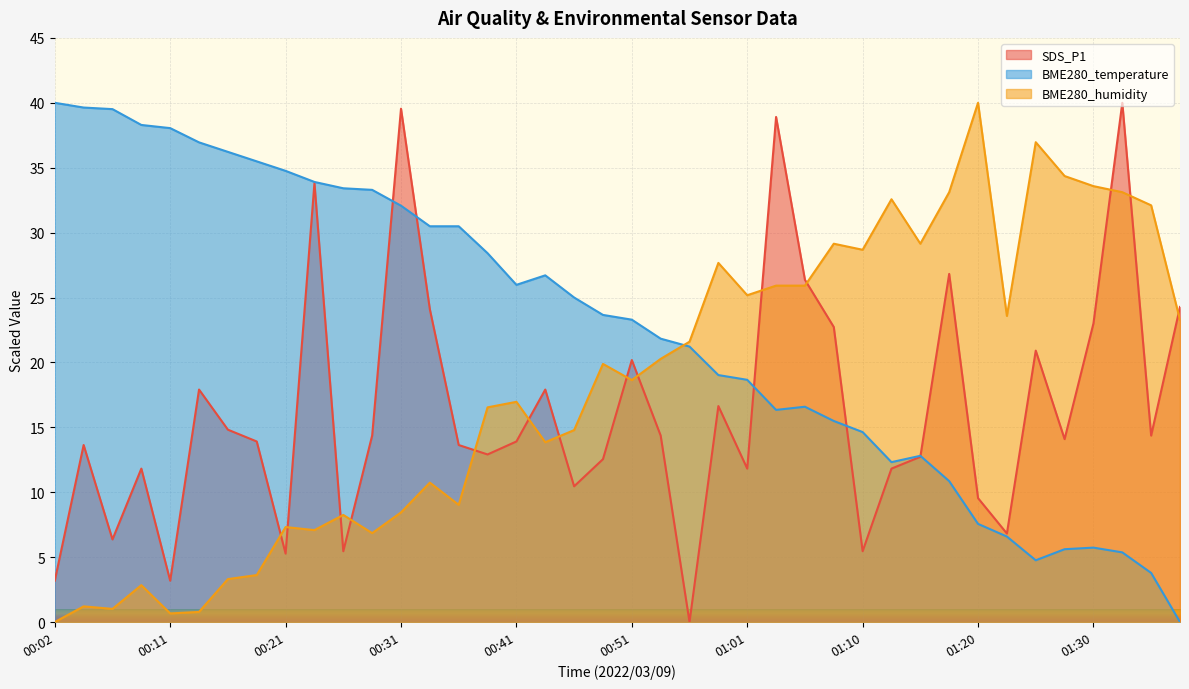

What is the difference between the highest and lowest values at 00:53?

7.5